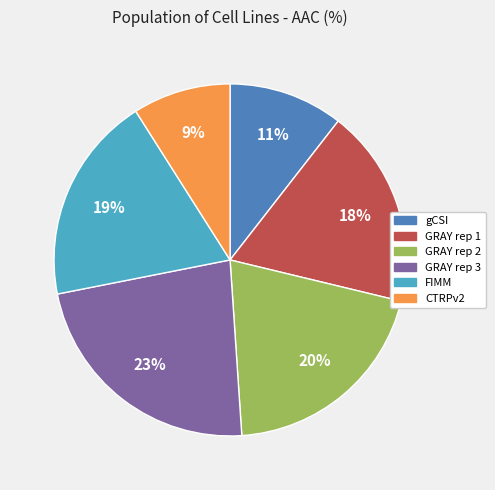

Does GRAY rep 3 represent more than half of the total?

No